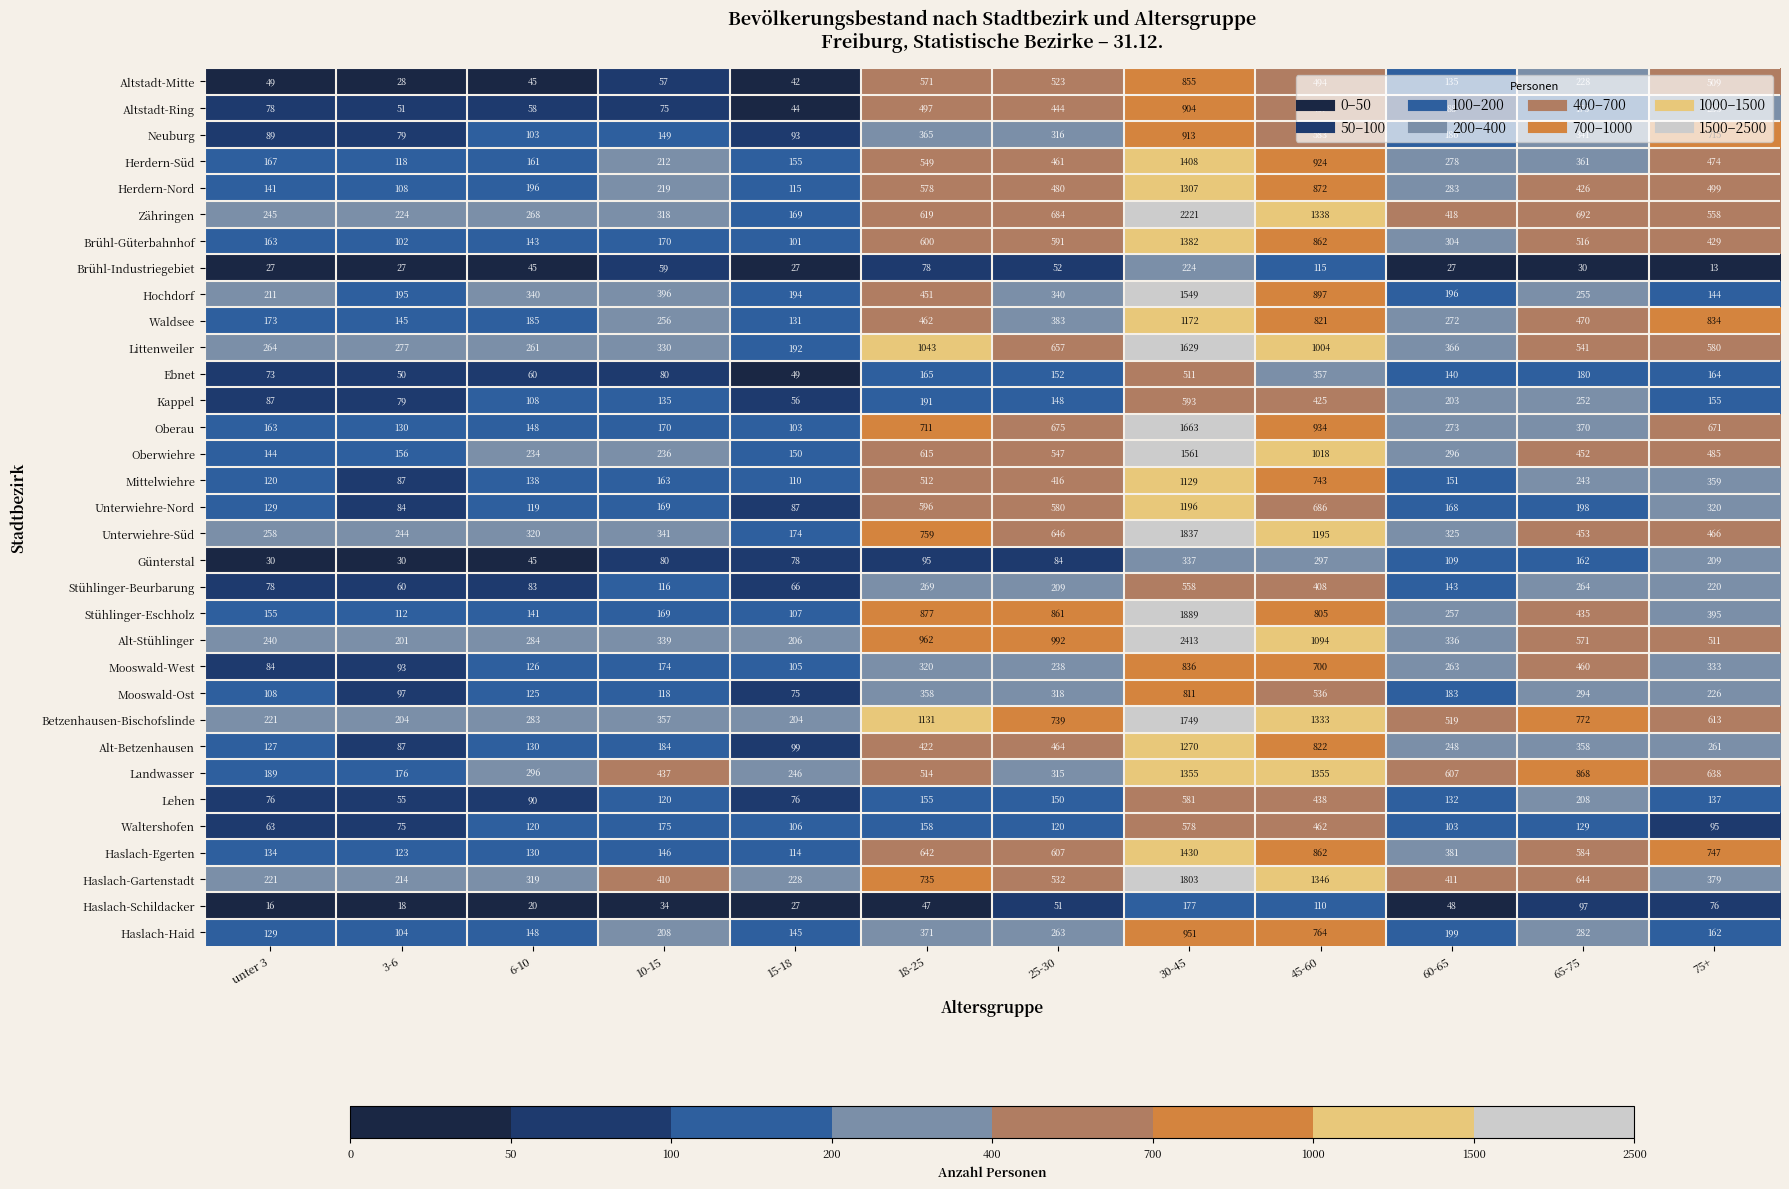

Rank the categories by Herdern-Süd value from lowest to highest.

3-6, 15-18, 6-10, unter 3, 10-15, 60-65, 65-75, 25-30, 75+, 18-25, 45-60, 30-45